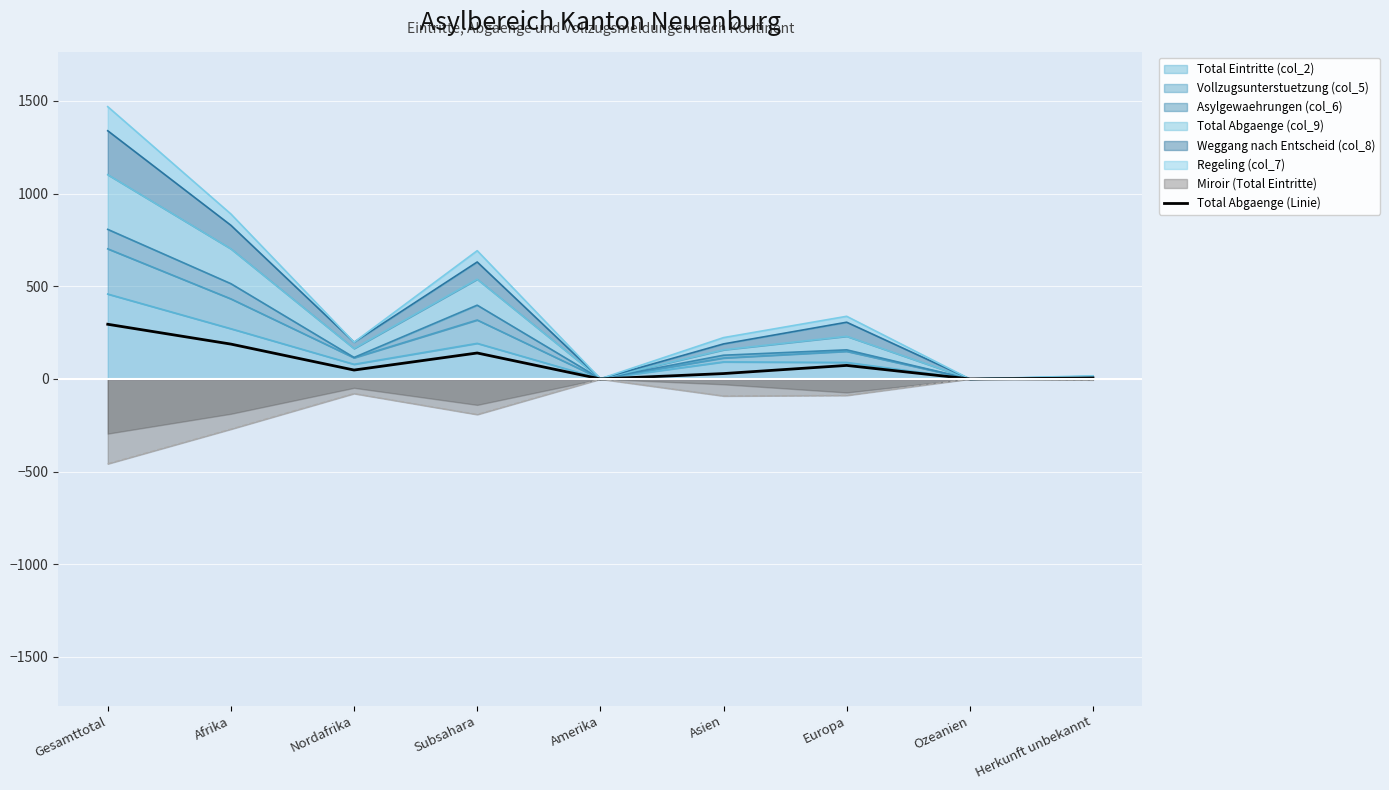

At which label does the data first exceed 48?

Gesamttotal